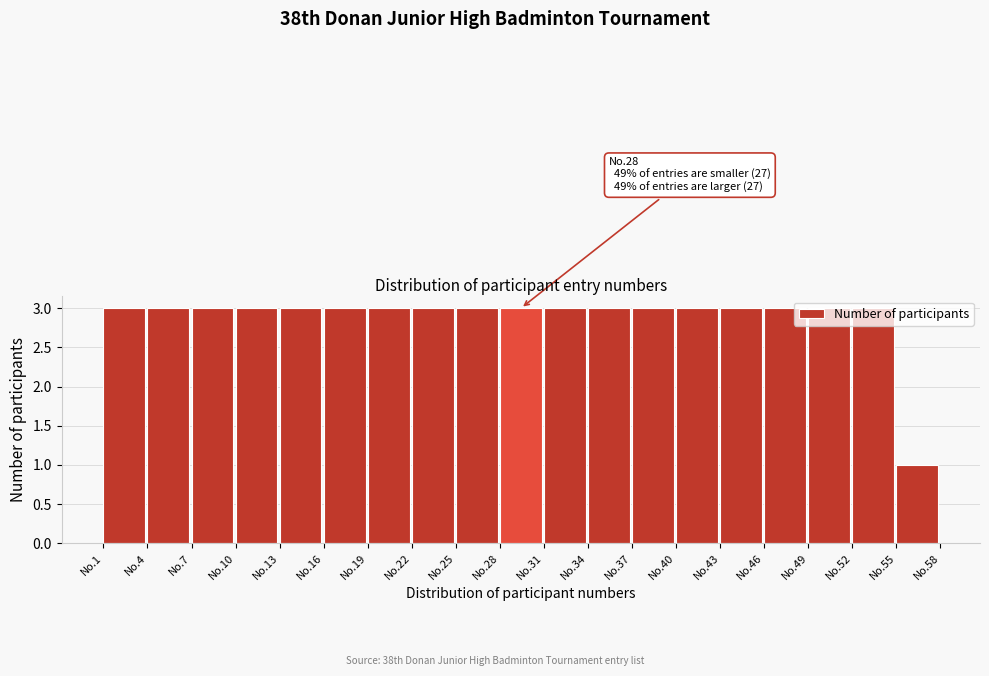

What is the greatest value displayed?

3